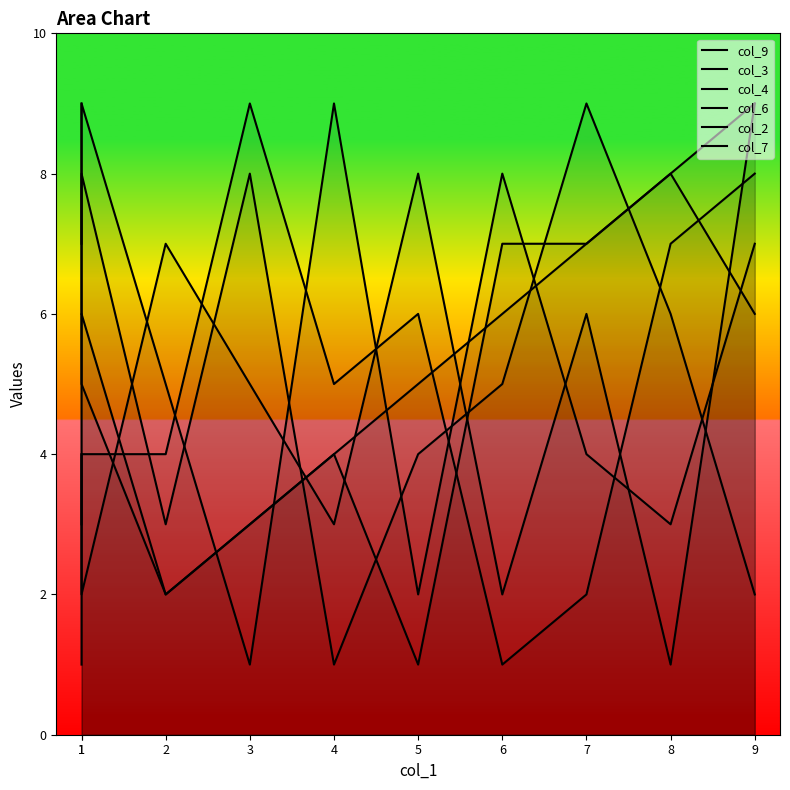

What is the difference between the highest and lowest values at 4?

8